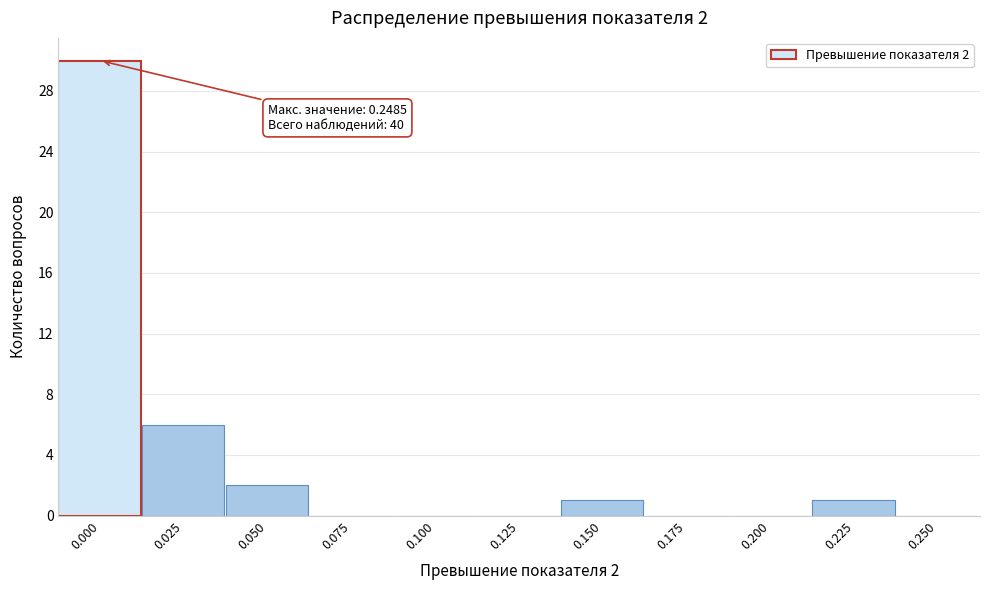

Reading left to right, list all the values displayed in this chart.

0.000=30	0.025=6	0.050=2	0.075=0	0.100=0	0.125=0	0.150=1	0.175=0	0.200=0	0.225=1	0.250=0